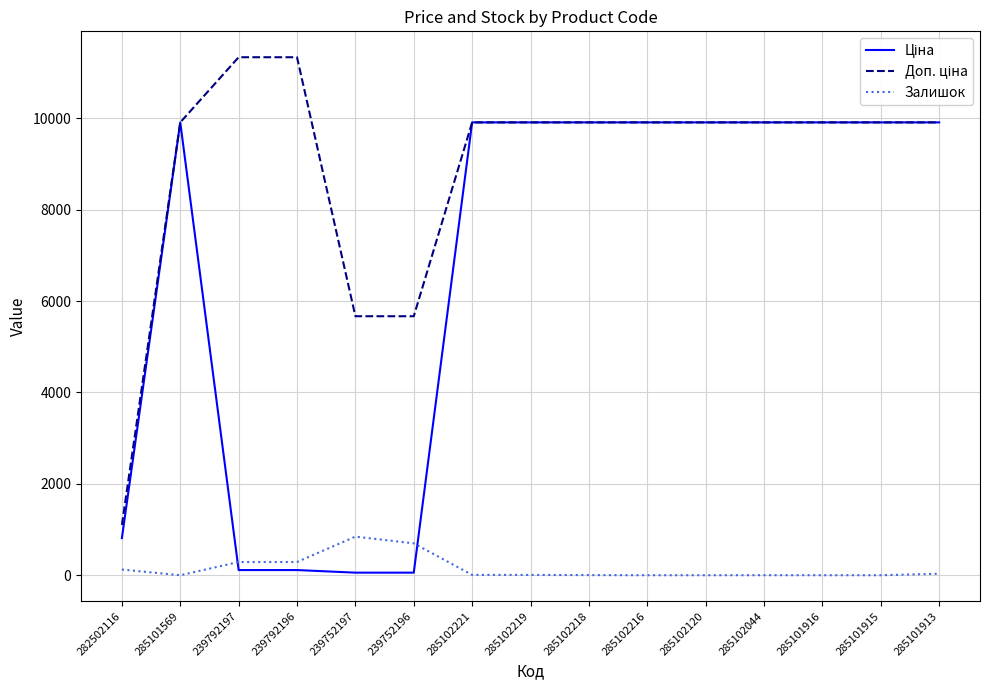

How many distinct data groups are displayed?

3